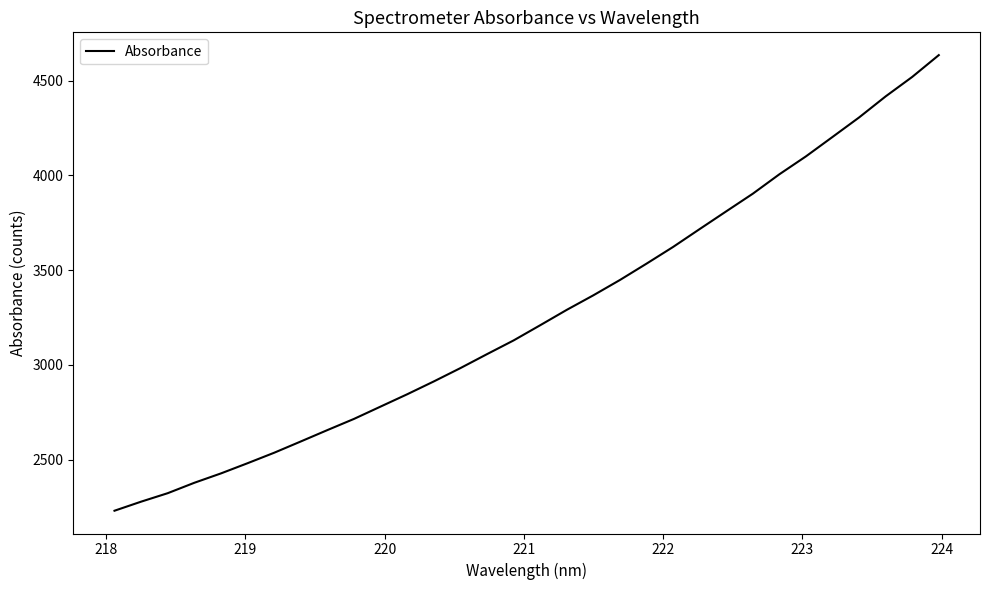

What is the smallest value displayed?

2230.4